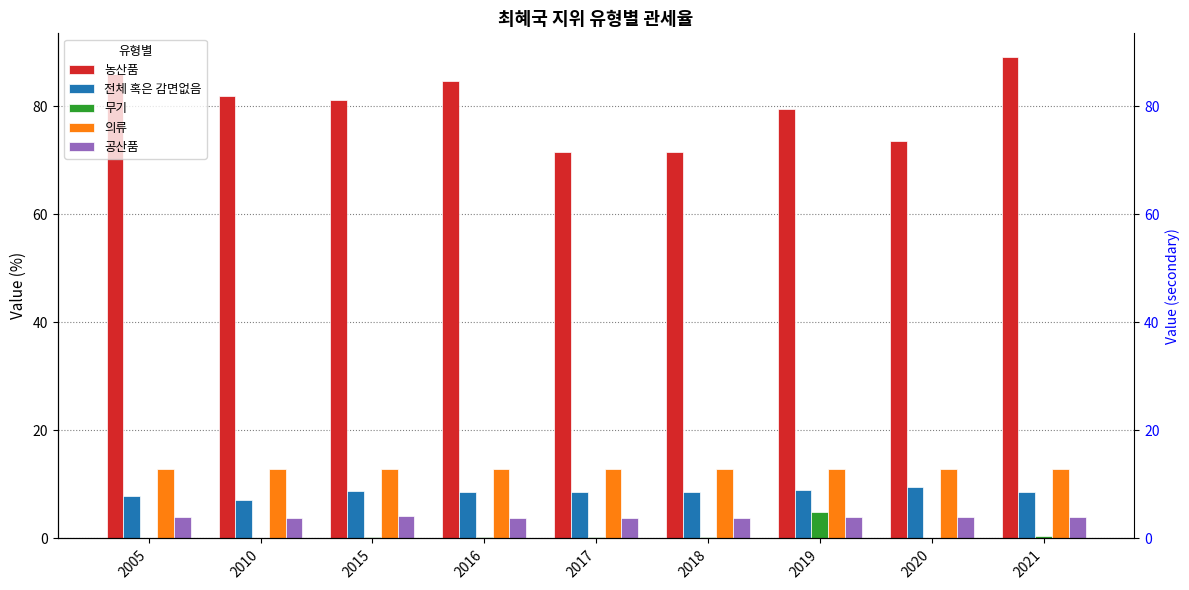

Rank the categories by 무기 value from lowest to highest.

2020, 2005, 2010, 2015, 2016, 2017, 2018, 2021, 2019